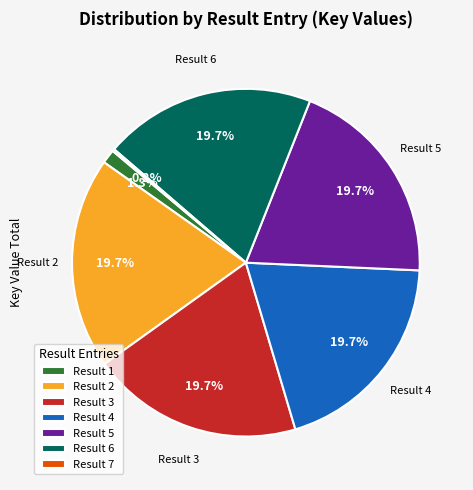

Which has a higher value, Result 4 or Result 1?

Result 4